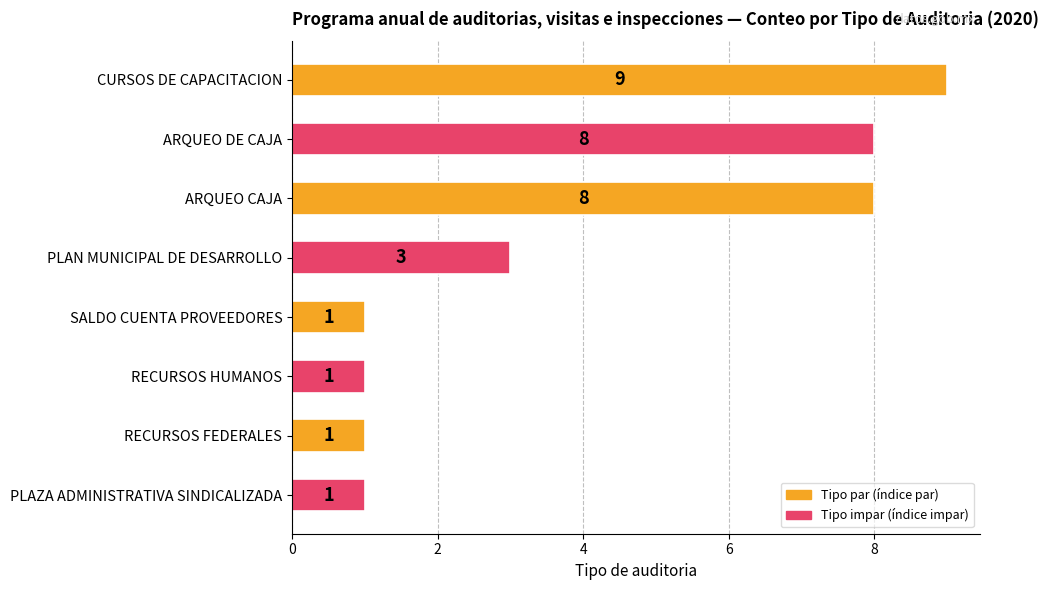

True or false: the data shows 8 at ARQUEO CAJA.

True